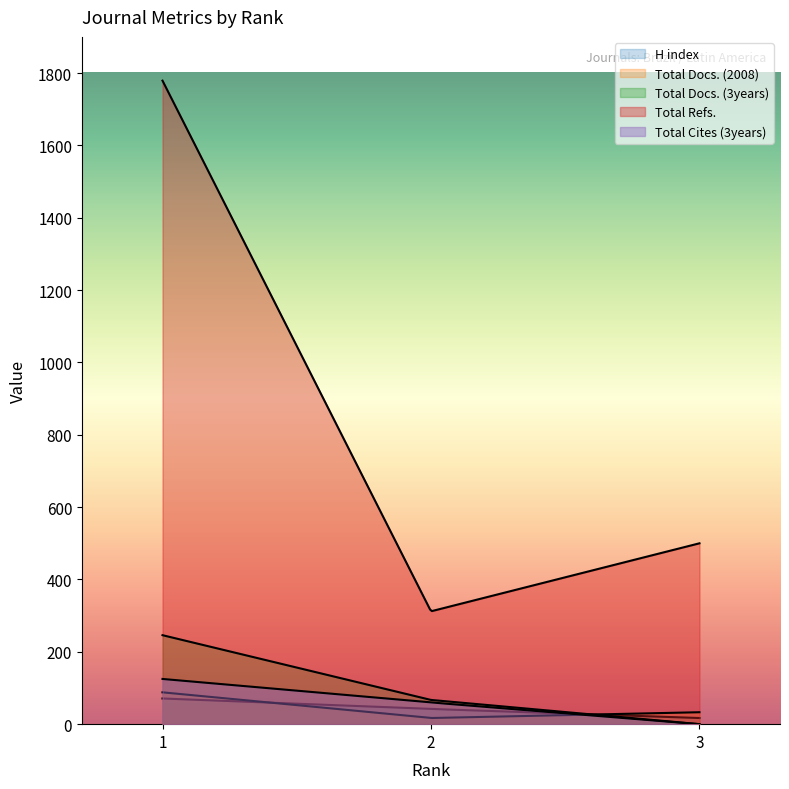

What is the spread (max minus min) of values at 3?

500